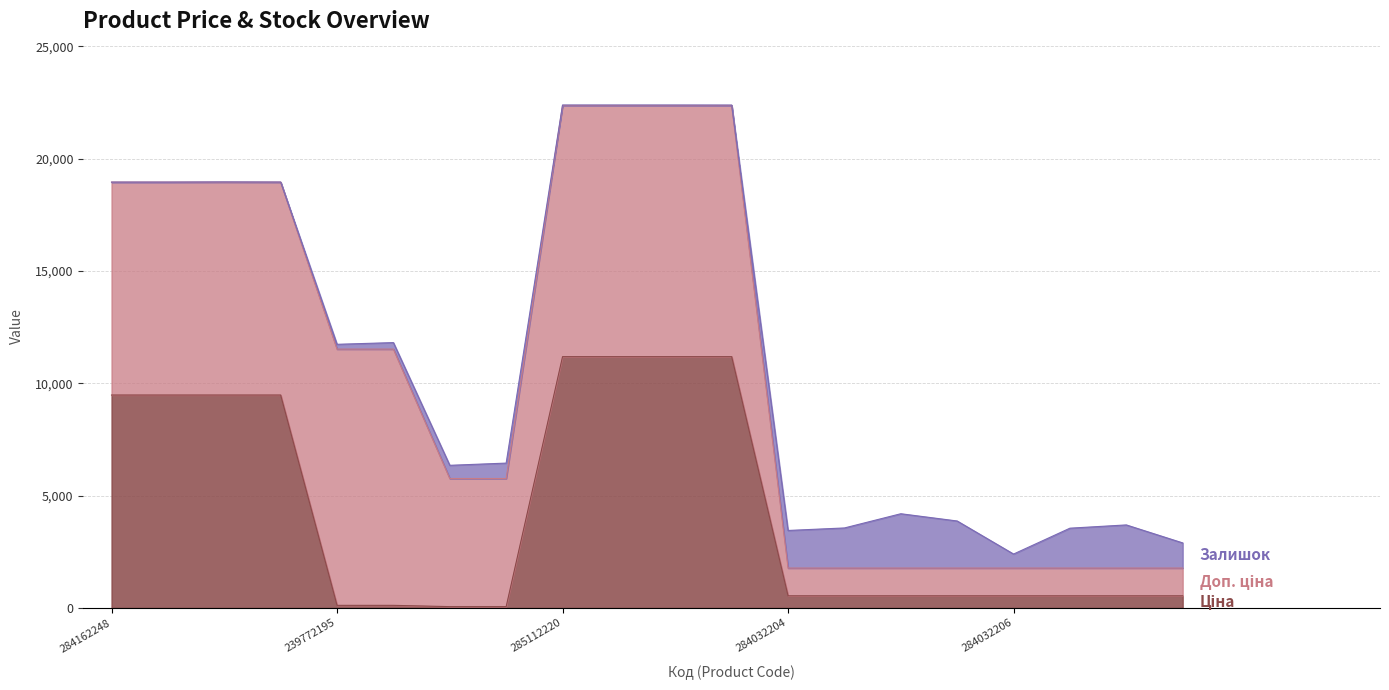

At how many categories does at least one series exceed 570?

20